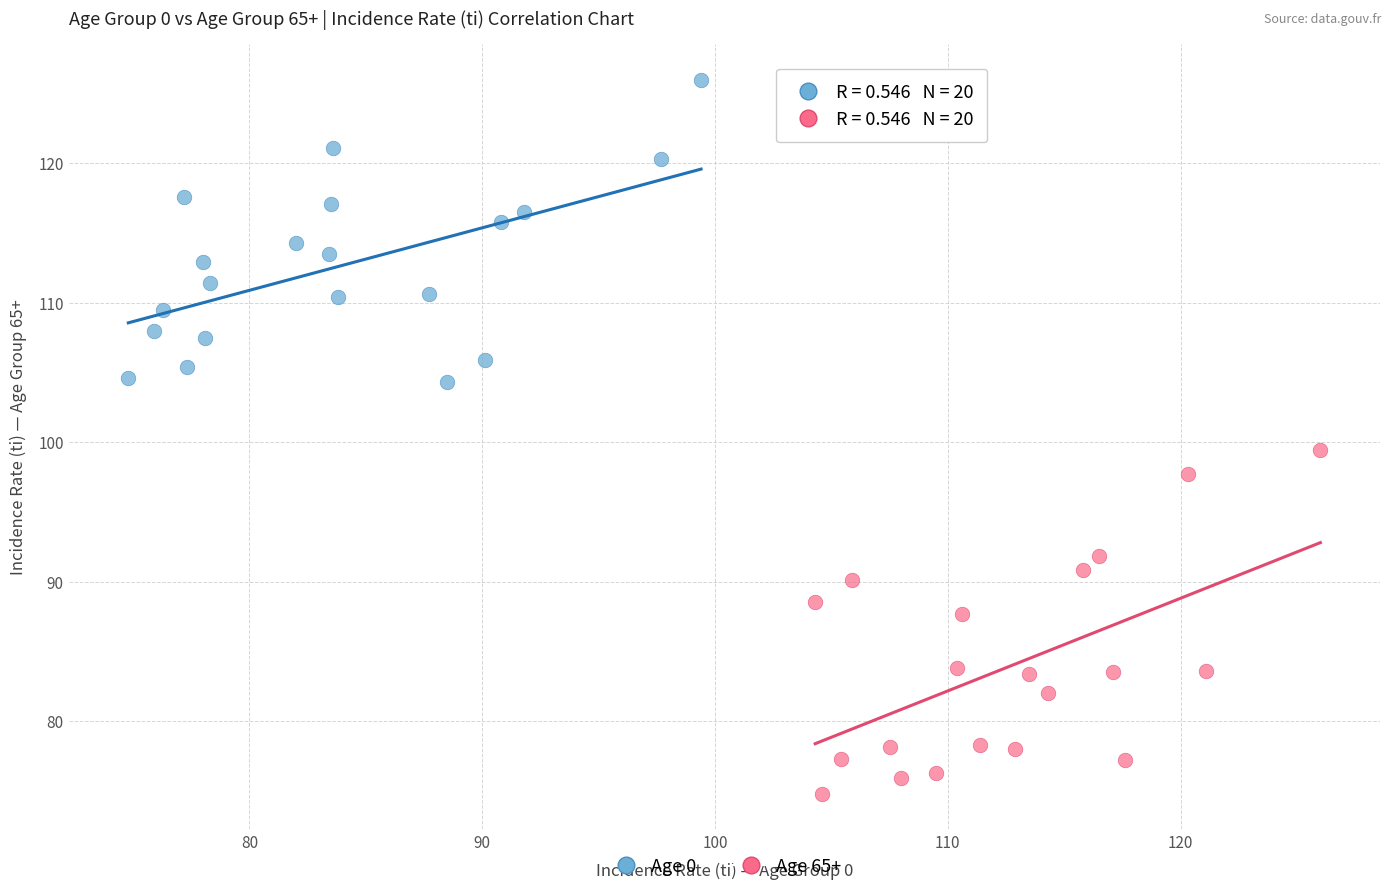

Which series has the largest Y range (max minus min)?

Age 65+